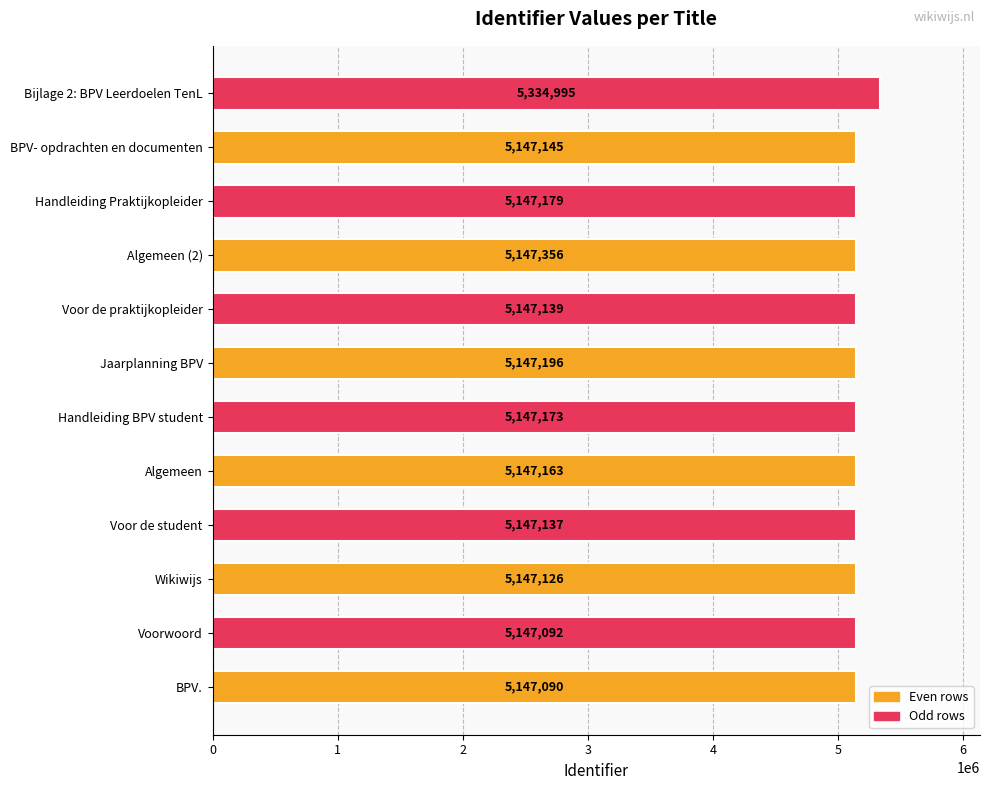

What is the minimum value shown in the chart?

5147090